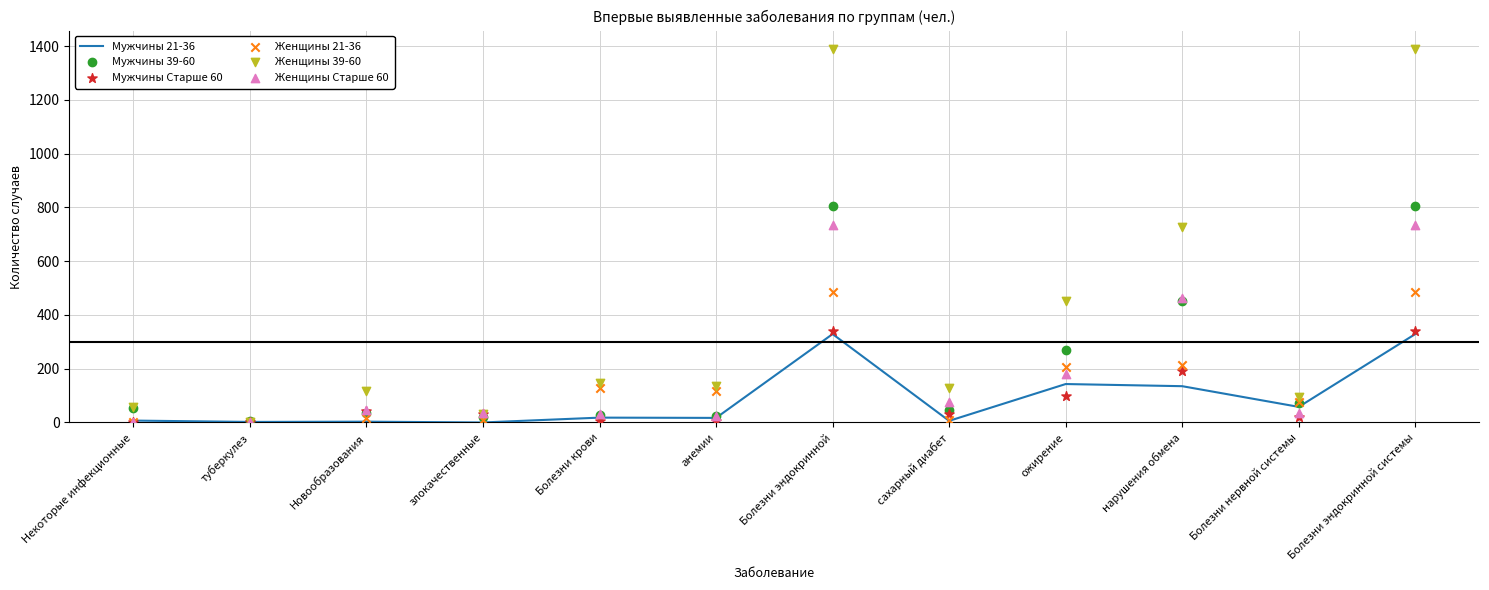

At how many categories does at least one series exceed 802?

2